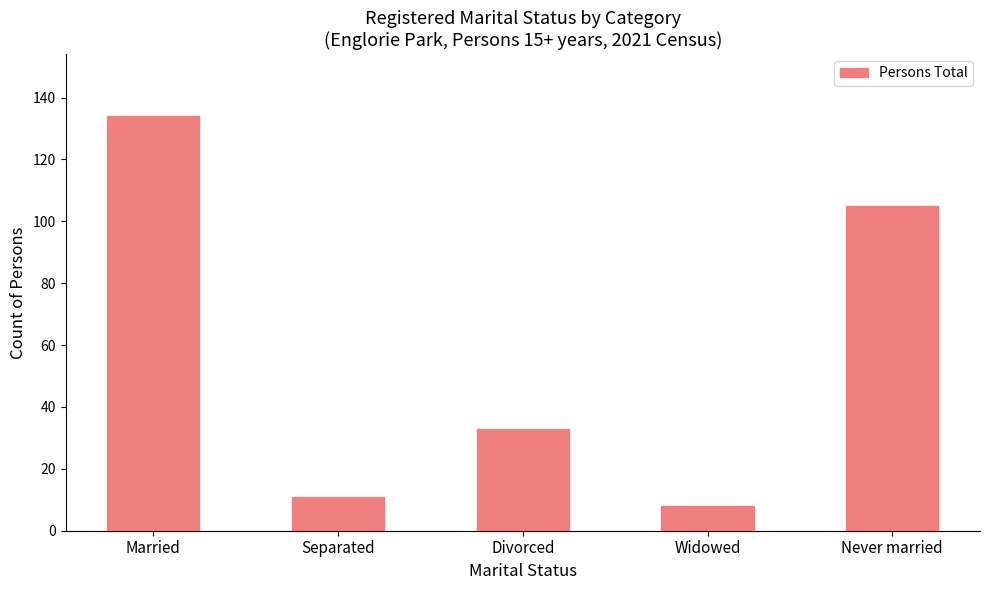

What is the label of the 1st bar from the right?

Never married